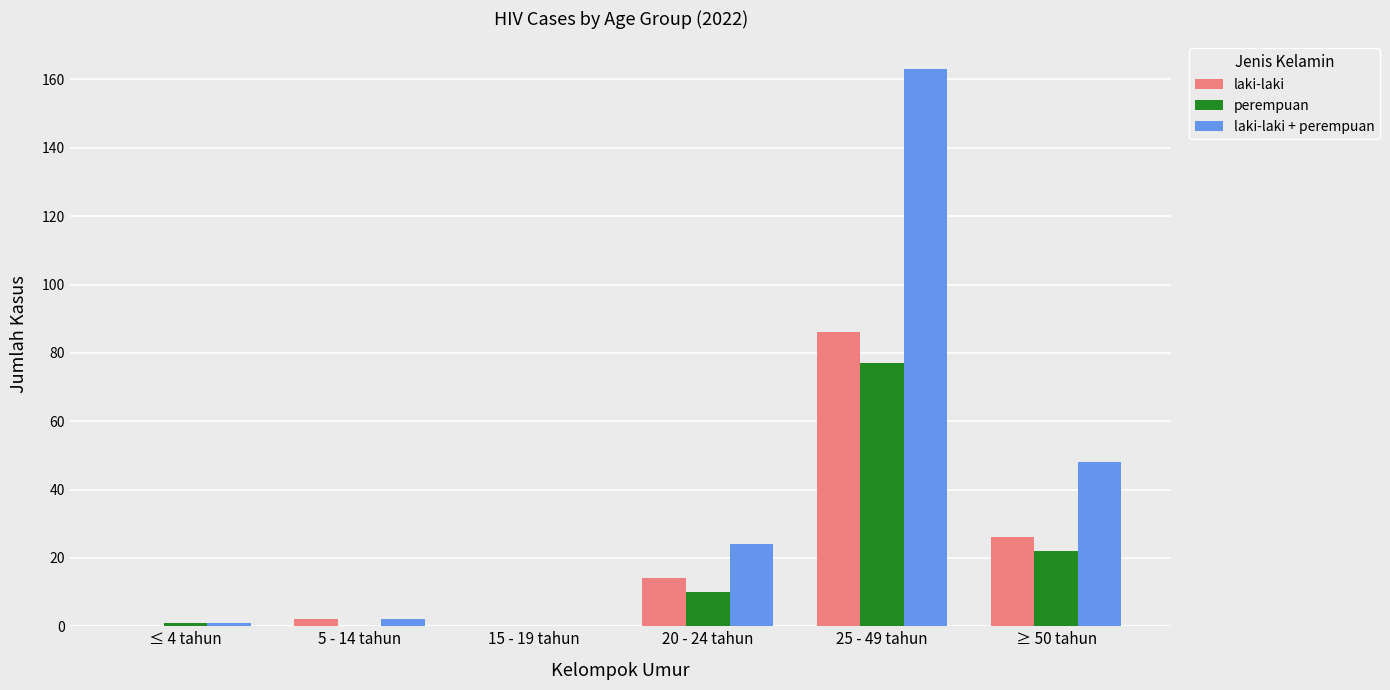

Reading left to right, what are all the values shown in this chart?

laki-laki: ≤ 4 tahun=0	5 - 14 tahun=2	15 - 19 tahun=0	20 - 24 tahun=14	25 - 49 tahun=86	≥ 50 tahun=26
perempuan: ≤ 4 tahun=1	5 - 14 tahun=0	15 - 19 tahun=0	20 - 24 tahun=10	25 - 49 tahun=77	≥ 50 tahun=22
laki-laki + perempuan: ≤ 4 tahun=1	5 - 14 tahun=2	15 - 19 tahun=0	20 - 24 tahun=24	25 - 49 tahun=163	≥ 50 tahun=48